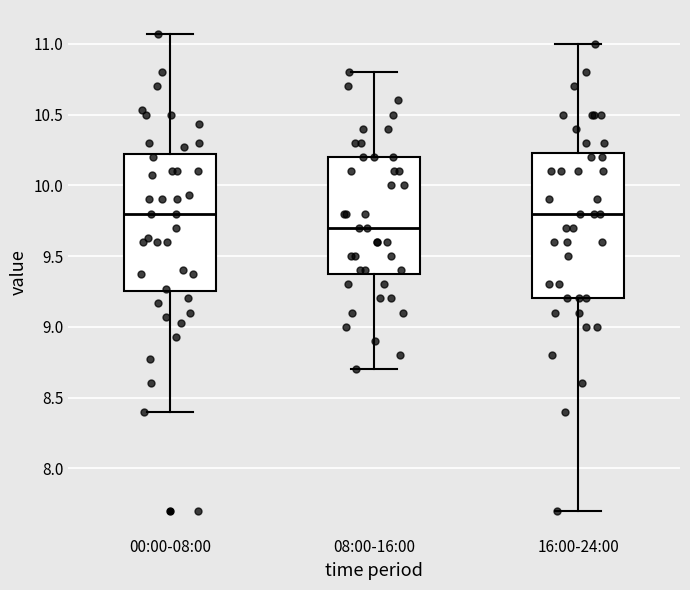

Where does the lower whisker of the box for 16:00-24:00 end on the y-axis? The values are not printed on the chart, so give them approximately, as read against the axis.

7.70